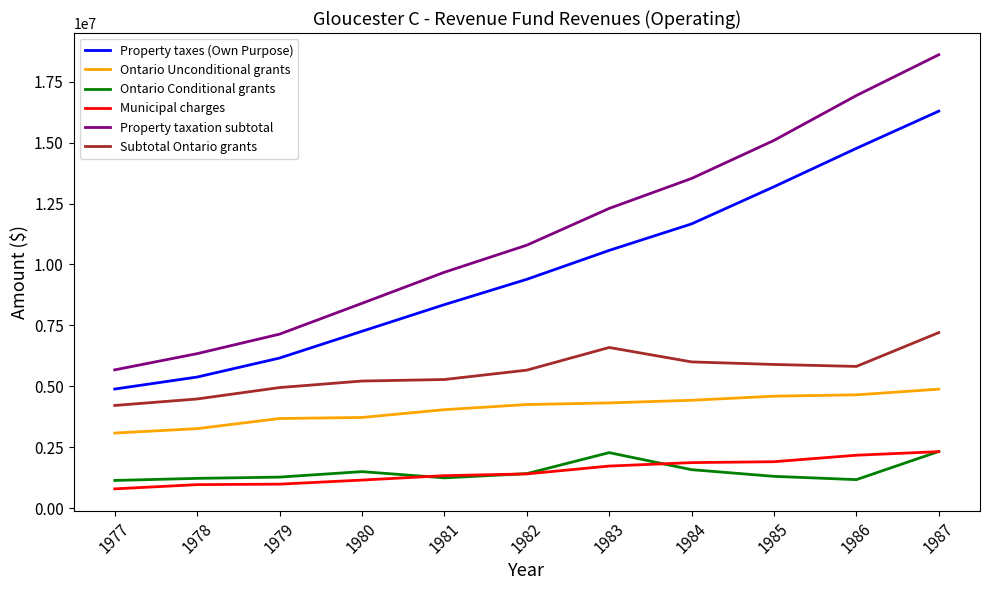

At how many categories does at least one series exceed 5251759?

11